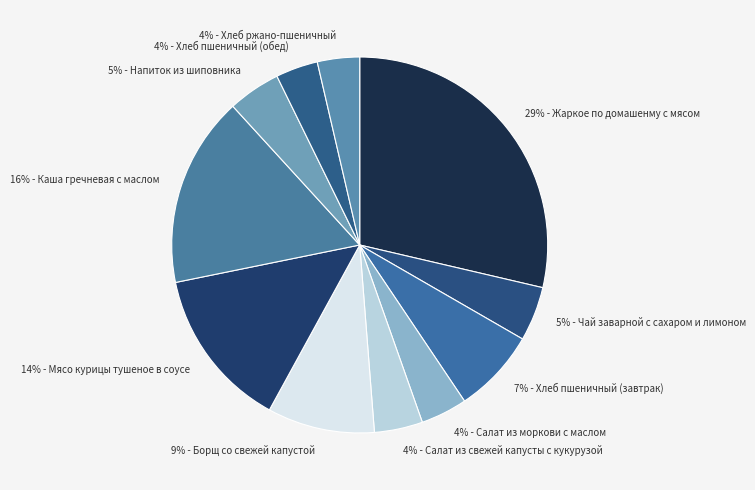

Count the number of slices in the pie.

11